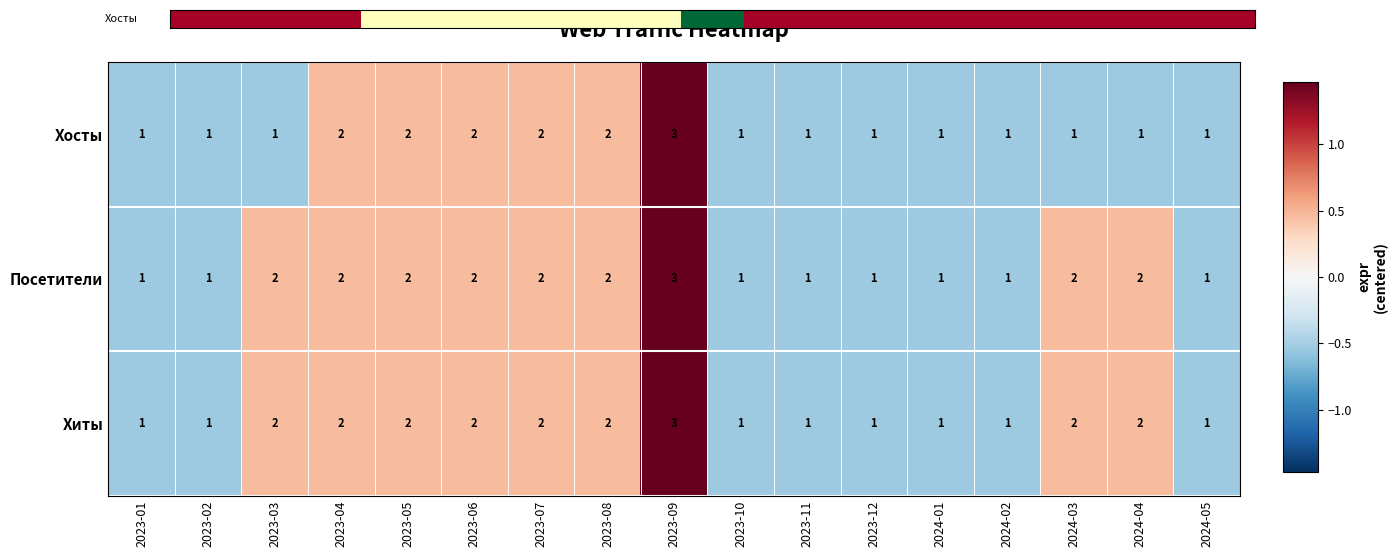

True or false: Хосты has a value of 1 at 2023-01.

True